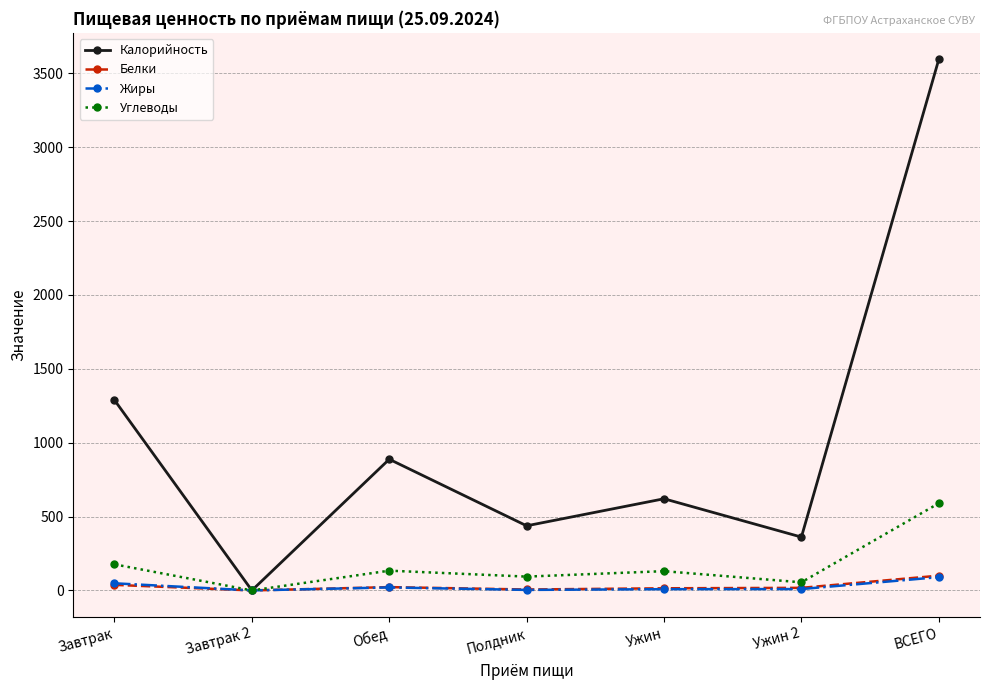

How many interior local valleys does the Калорийность series have?

3